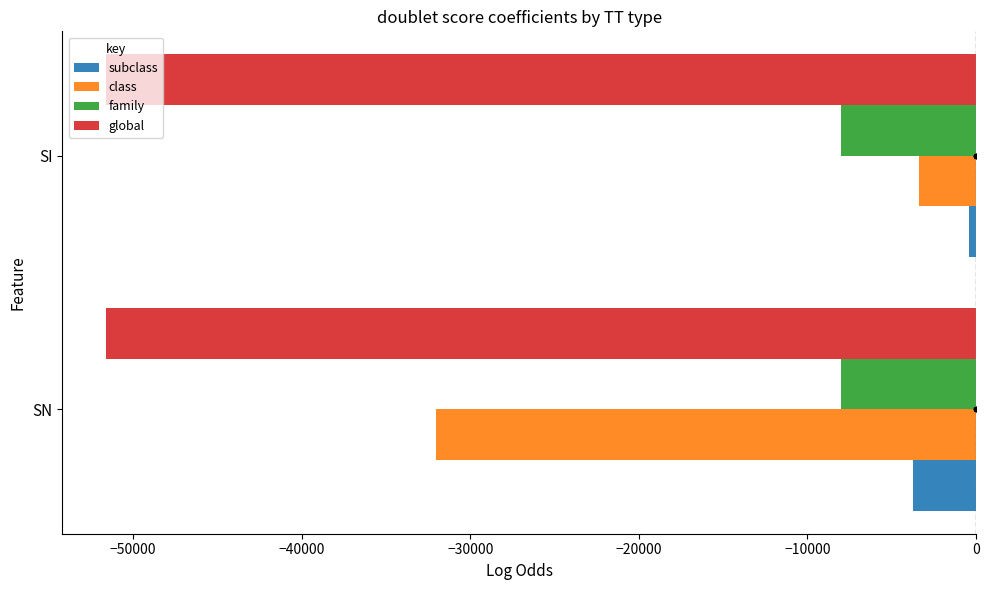

The global series shows -51600.0 at SN. True or false?

True